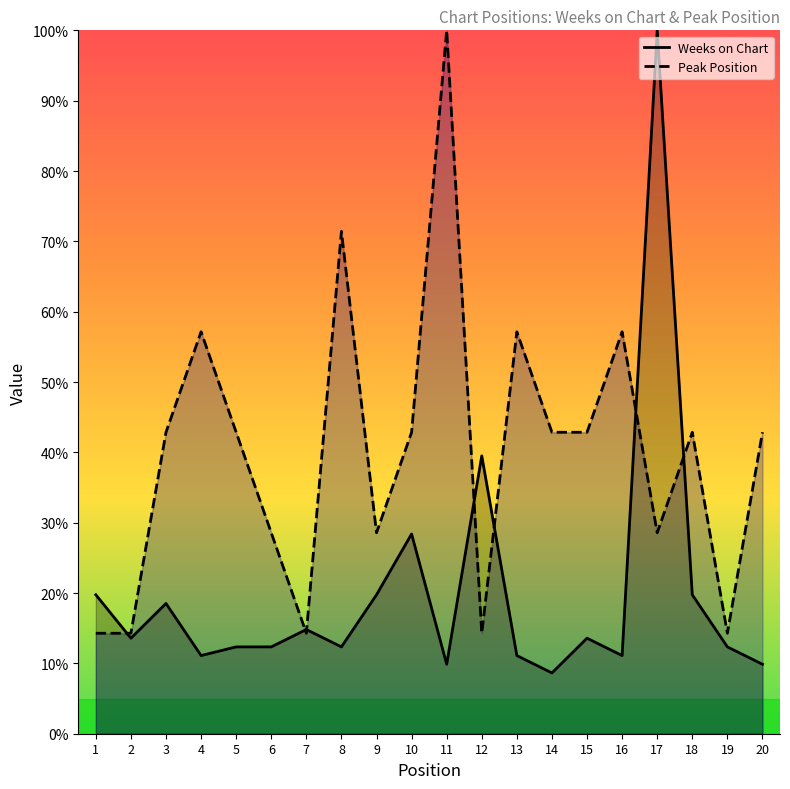

At which label is Peak Position closest to 57?

4